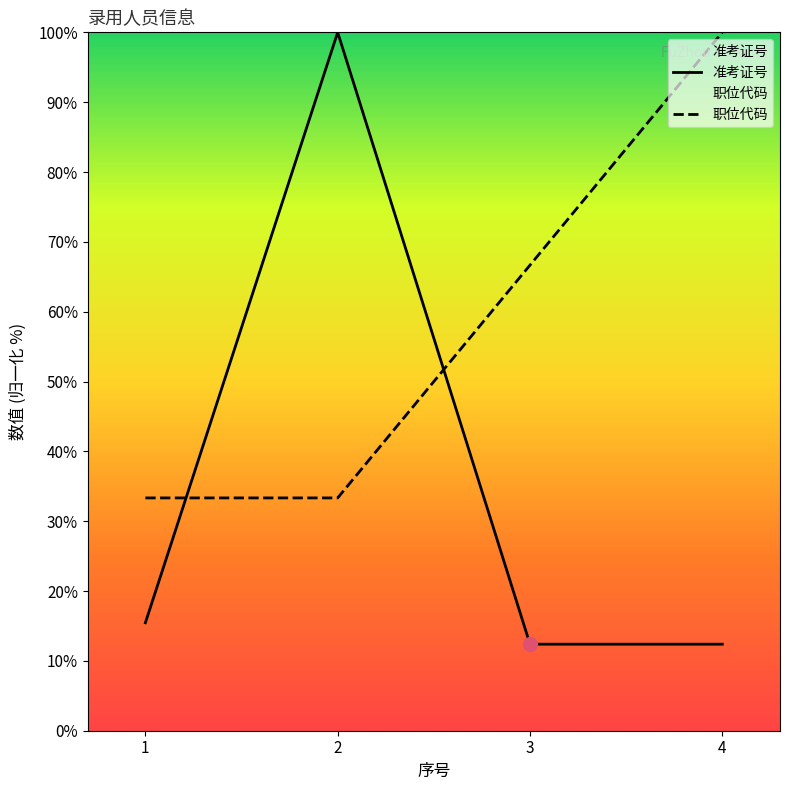

What is the sum of all 职位代码 values?

233.3